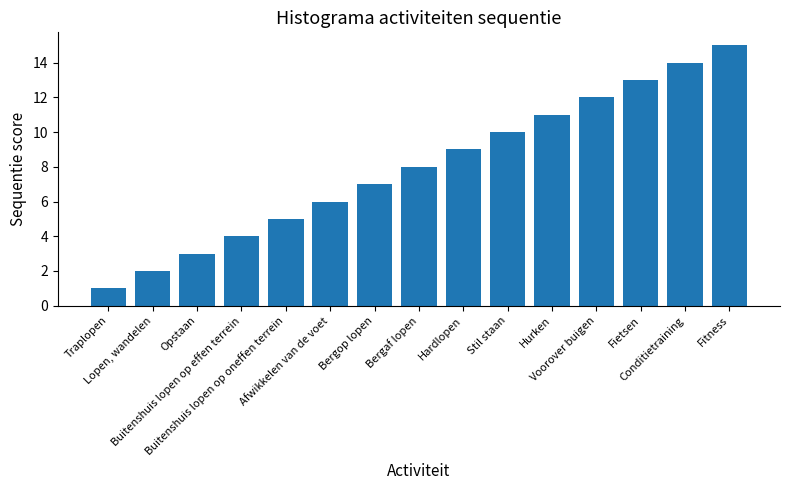

What is the sum of the values at Traplopen and Opstaan?

4